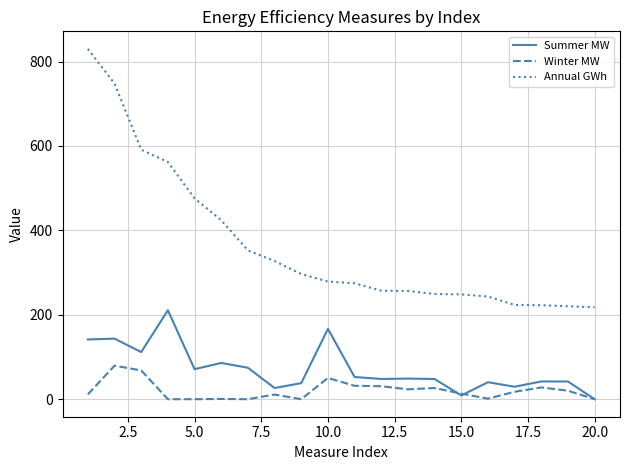

True or false: Summer MW and Annual GWh cross at least once.

False